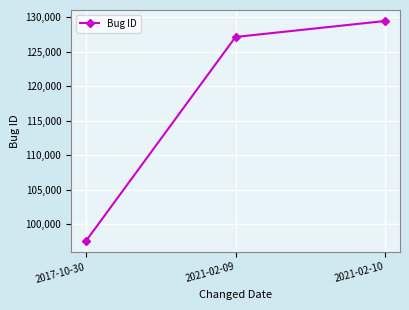

The value at 2021-02-10 is 129487. True or false?

True